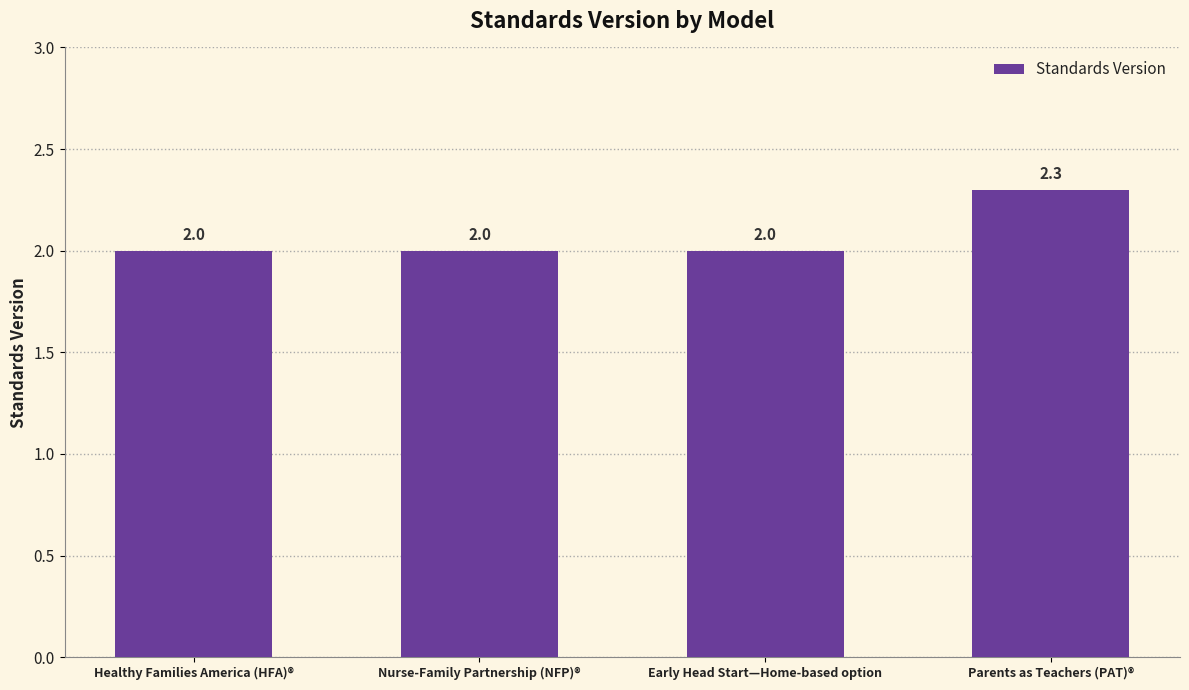

Count the values in the range 2 to 3.

4